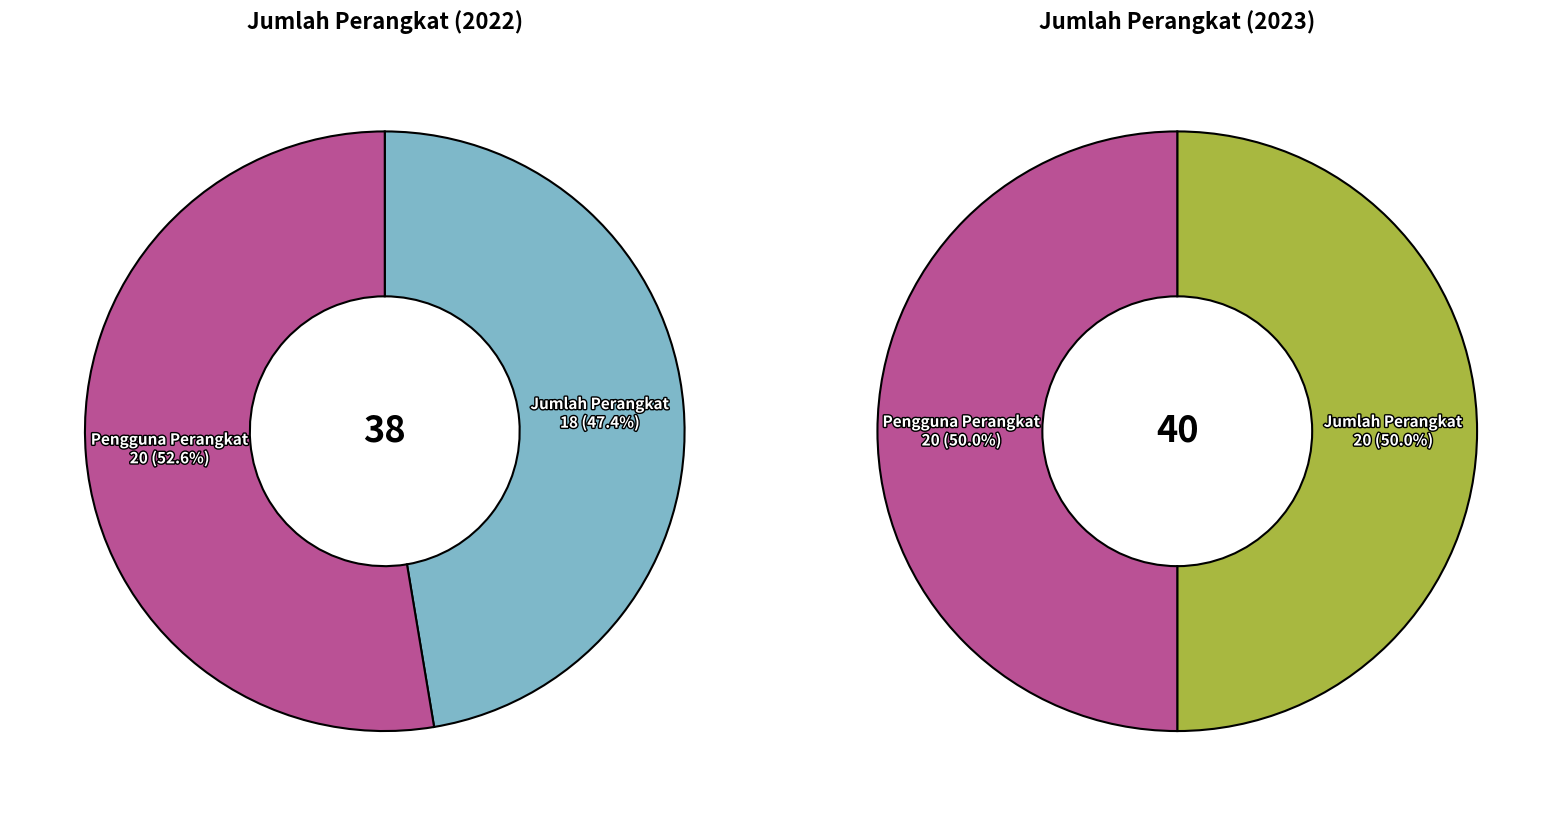

Rank the categories by 2022 value from highest to lowest.

Pengguna perangkat komputer/laptop, Jumlah perangkat komputer/laptop yang digunakan